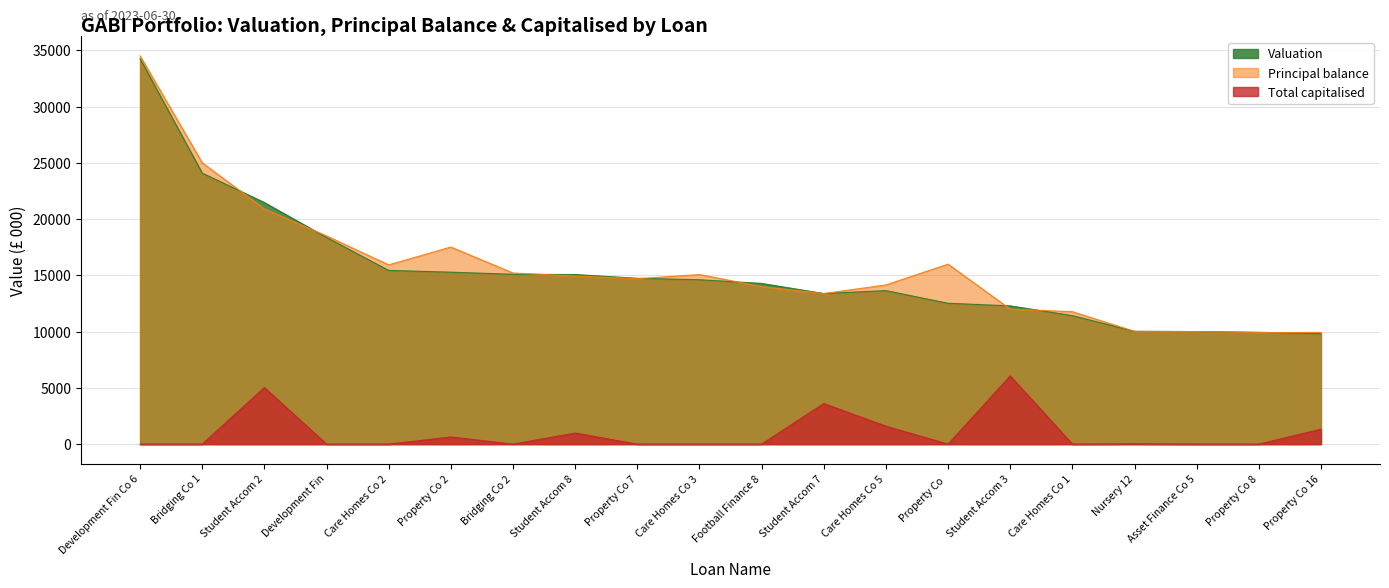

What is the spread (max minus min) of values at Care Homes Co 1?

11766.7